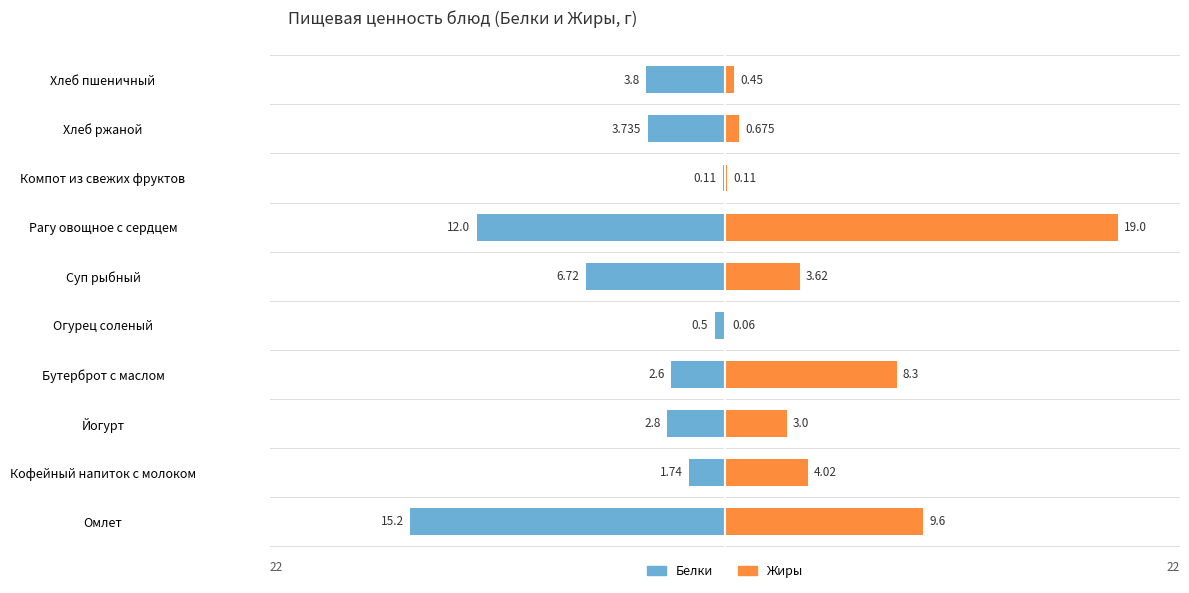

Reading right to left, transcribe all the data shown in this chart.

Белки: -3.8	-3.7	-0.1	-12.0	-6.7	-0.5	-2.6	-2.8	-1.7	-15.2
Жиры: 0.5	0.7	0.1	19.0	3.6	0.1	8.3	3.0	4.0	9.6